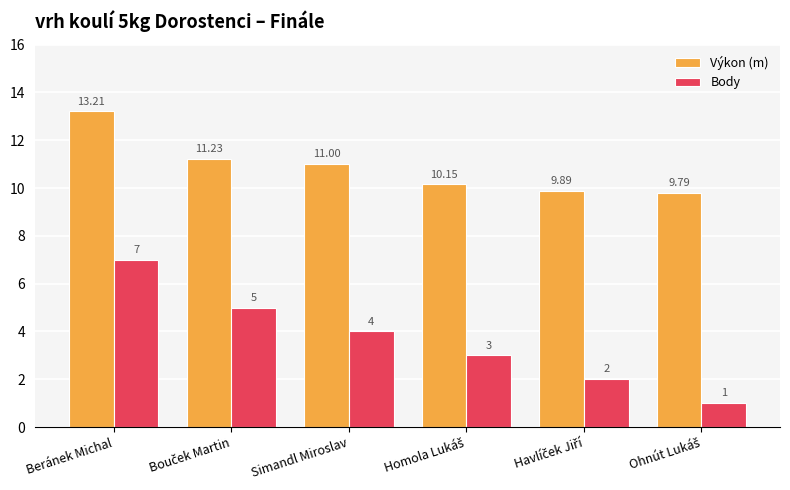

What is the minimum value shown in the chart?

1.0